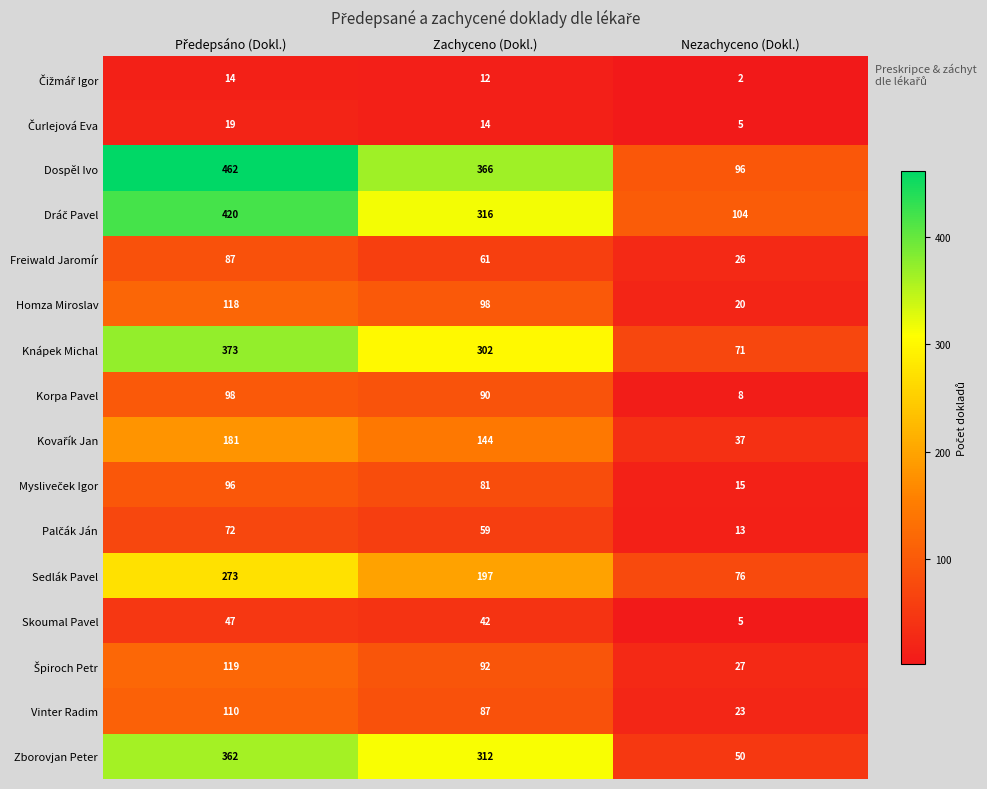

What is the greatest value displayed?

462